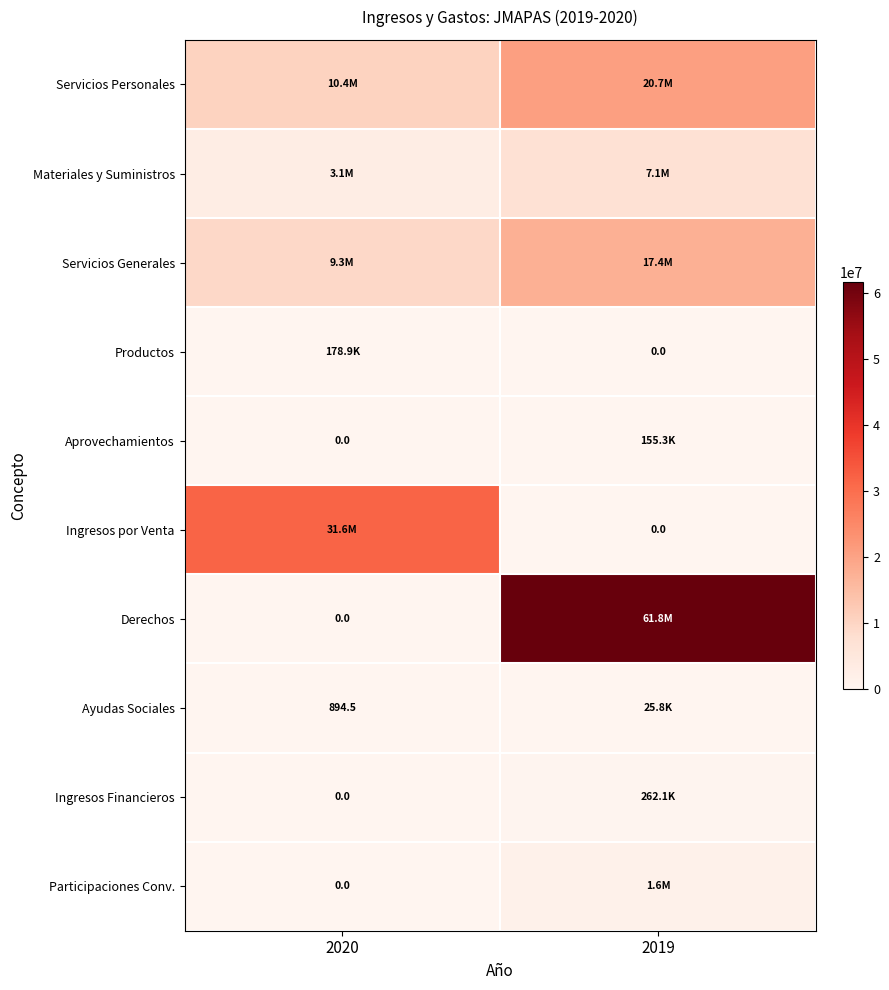

At which label does Materiales y Suministros first exceed 7110976?

2019